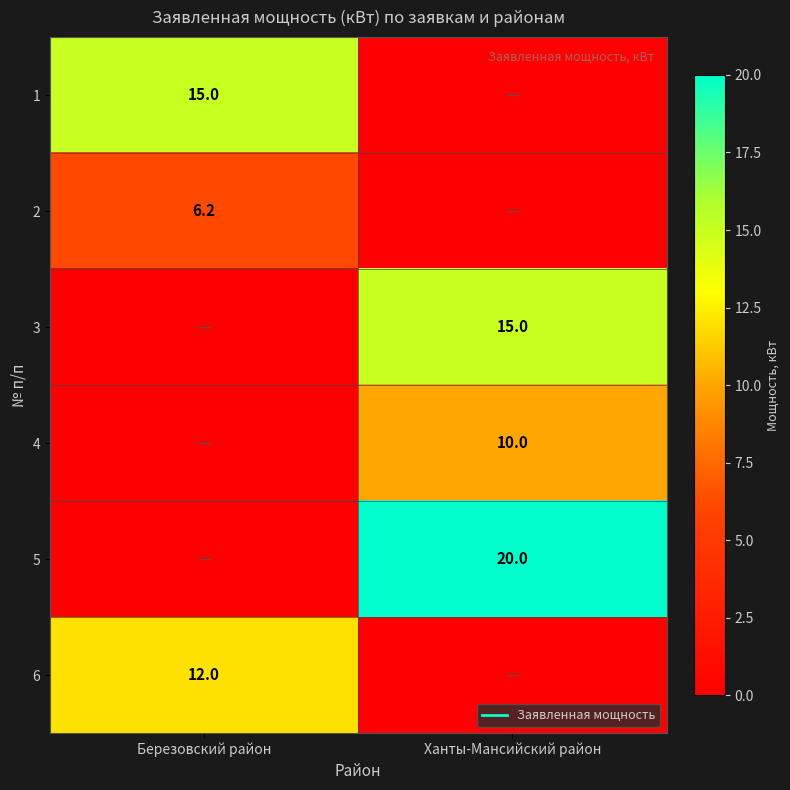

What is the difference between the highest and lowest values at Ханты-Мансийский район?

20.0